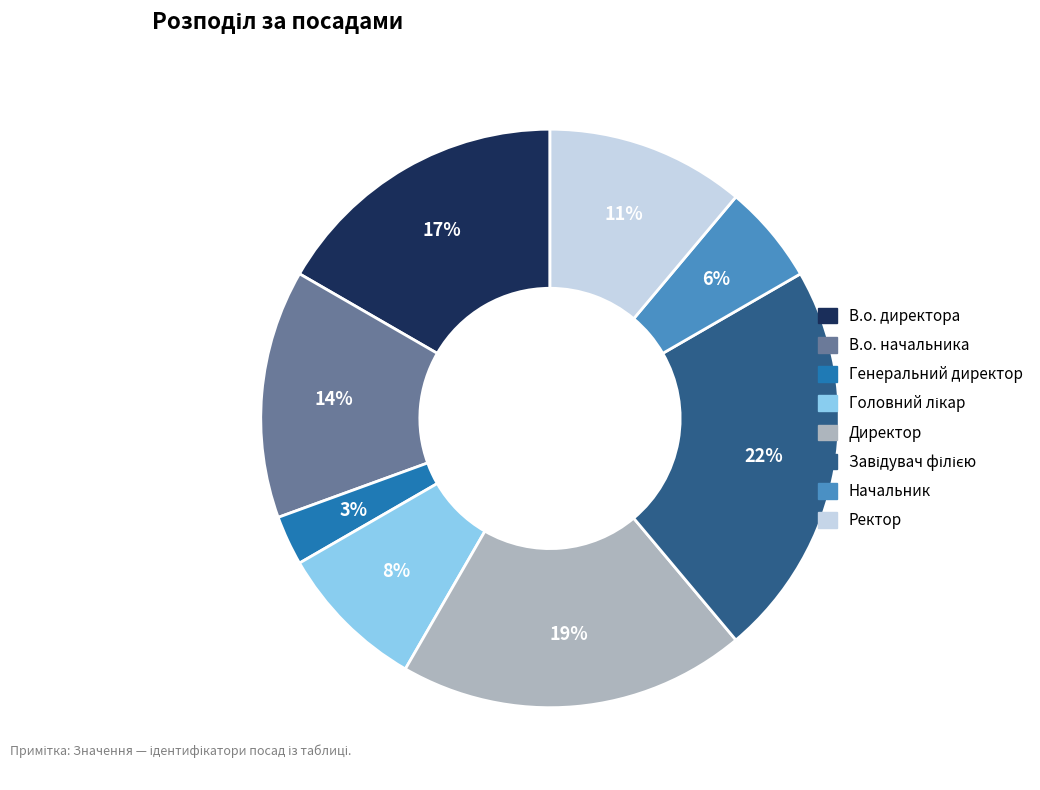

Which has a higher value, В.о. начальника or Ректор?

В.о. начальника